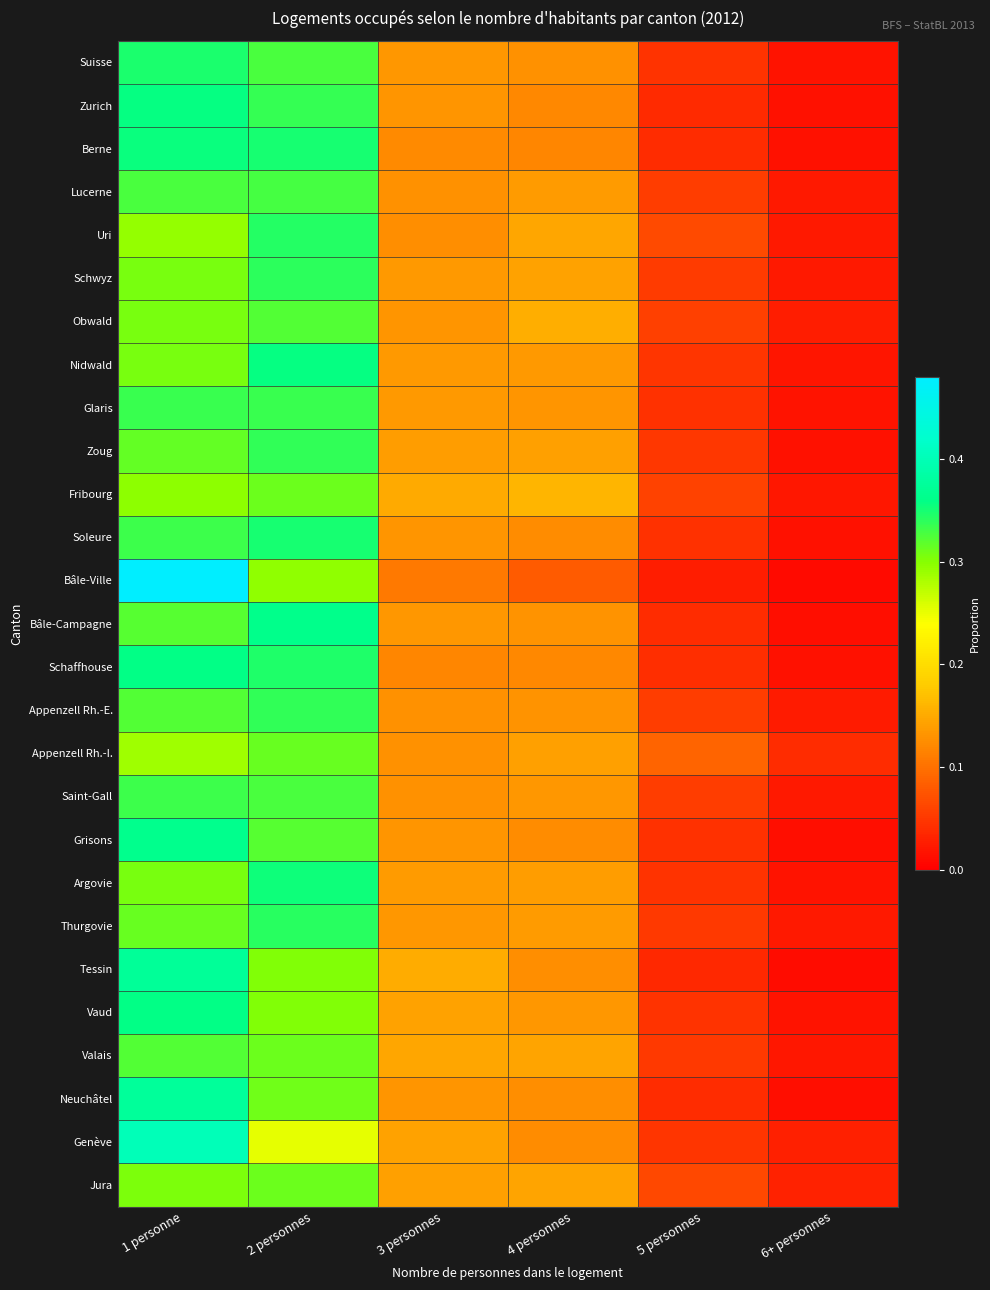

Which category has the lowest value across all series?

6+ personnes